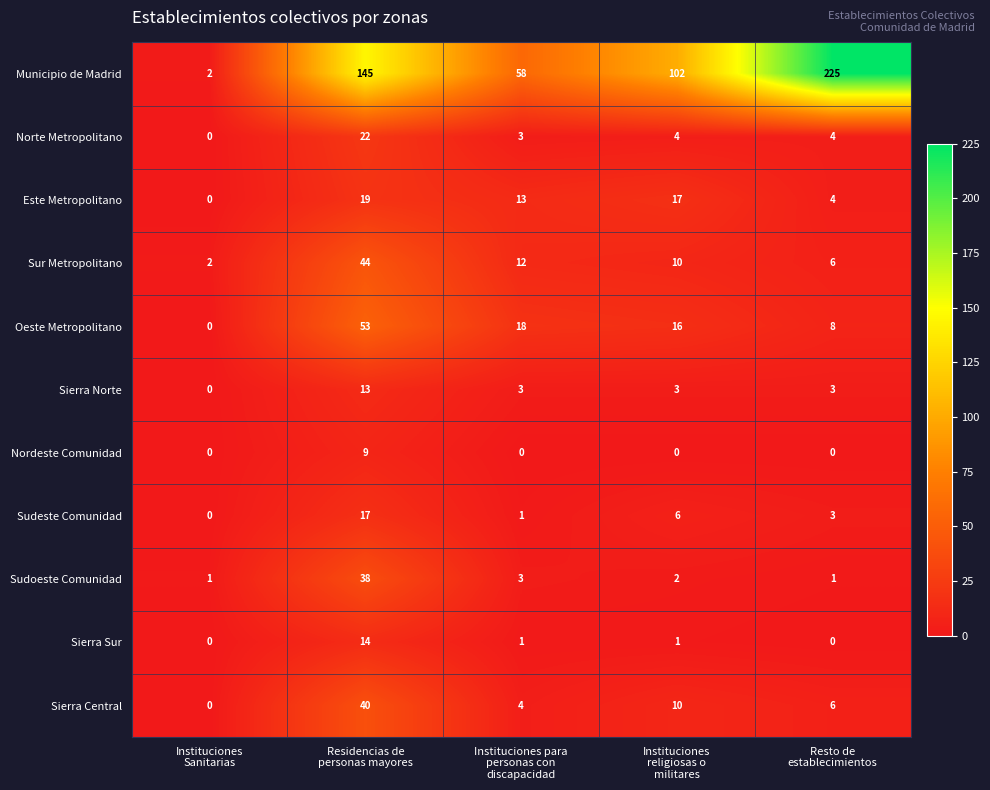

What is the greatest value displayed?

225